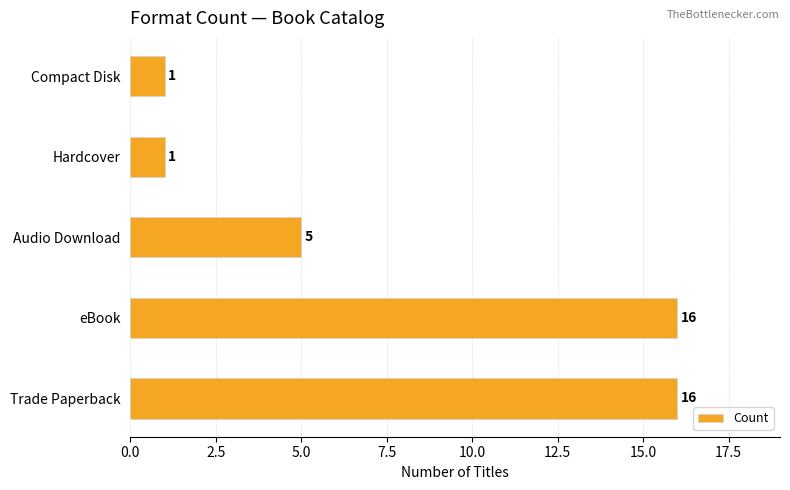

What is the sum of all values?

39